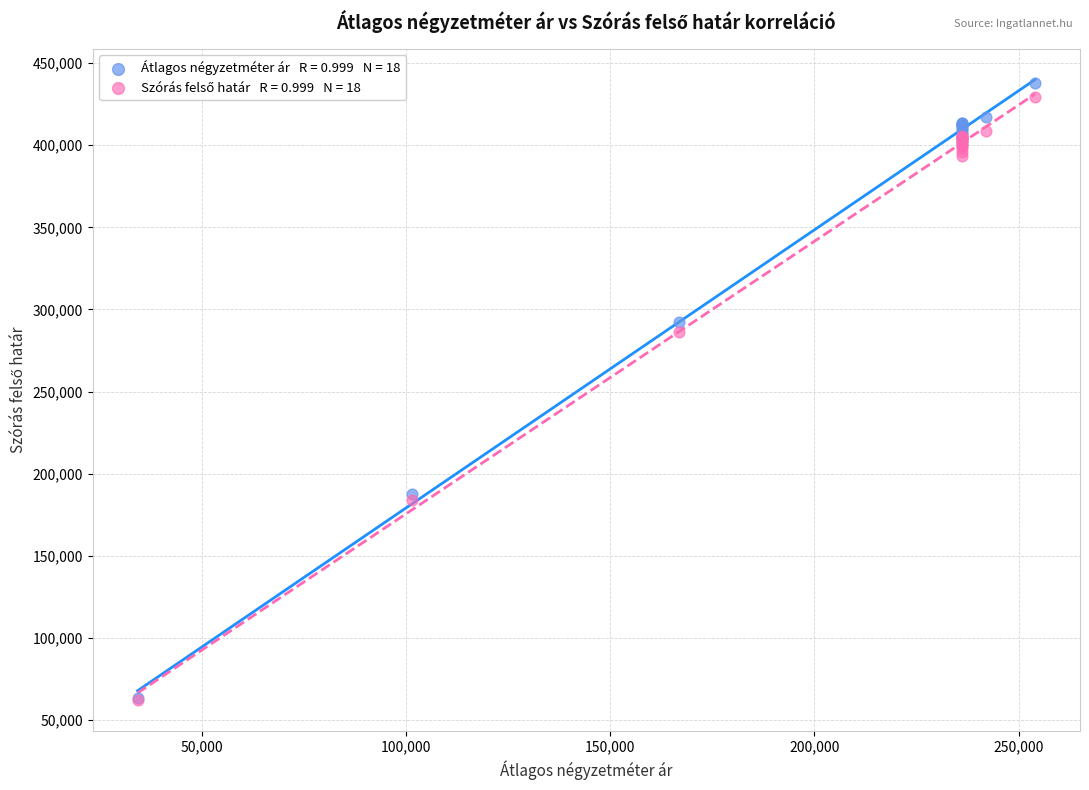

Across all series, what Y value is closest to 250075?

286436.4